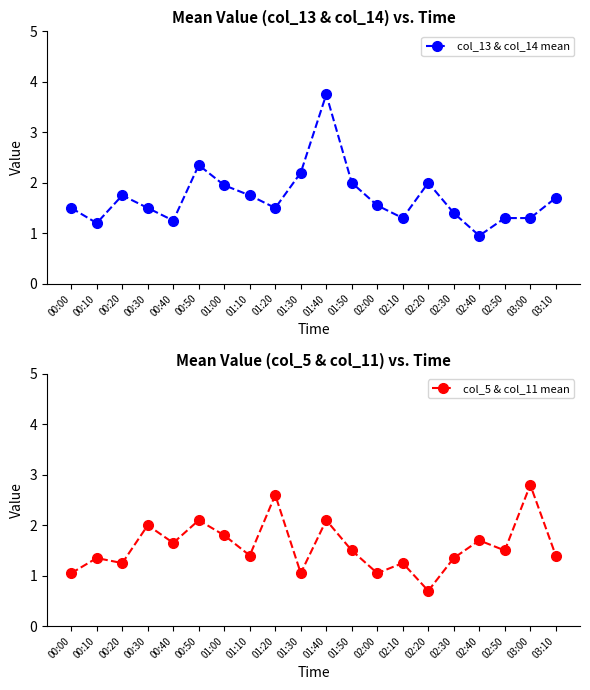

Between which two adjacent categories do col_13 & col_14 mean and col_5 & col_11 mean first intersect?

00:00 and 00:10